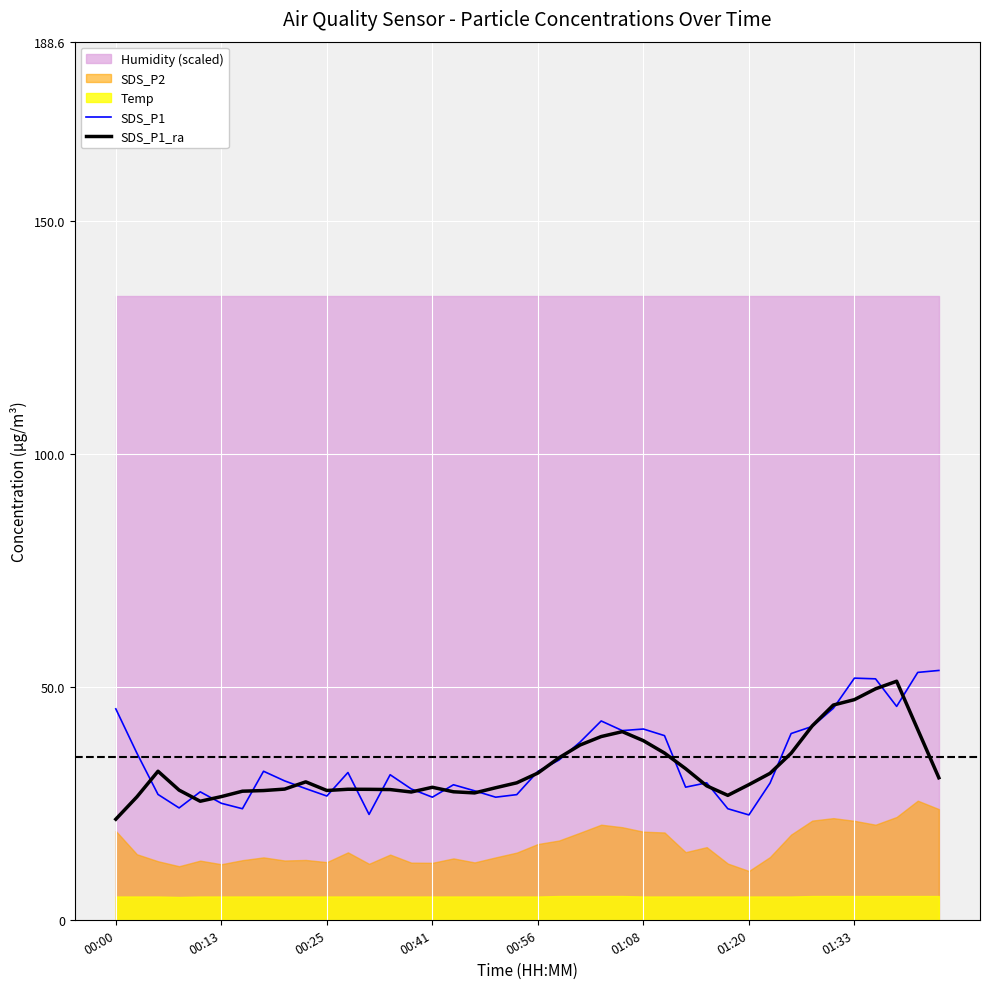

What is the minimum value for SDS_P1_ra?

21.6